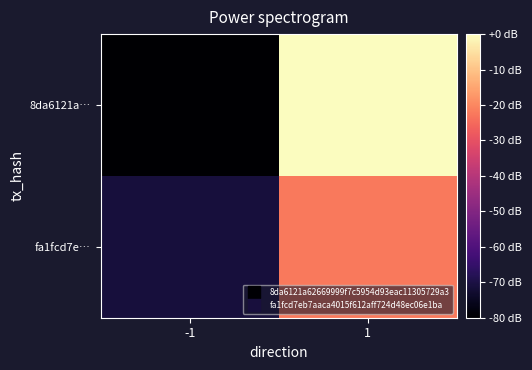

Between -1 and 1, which is larger?

1